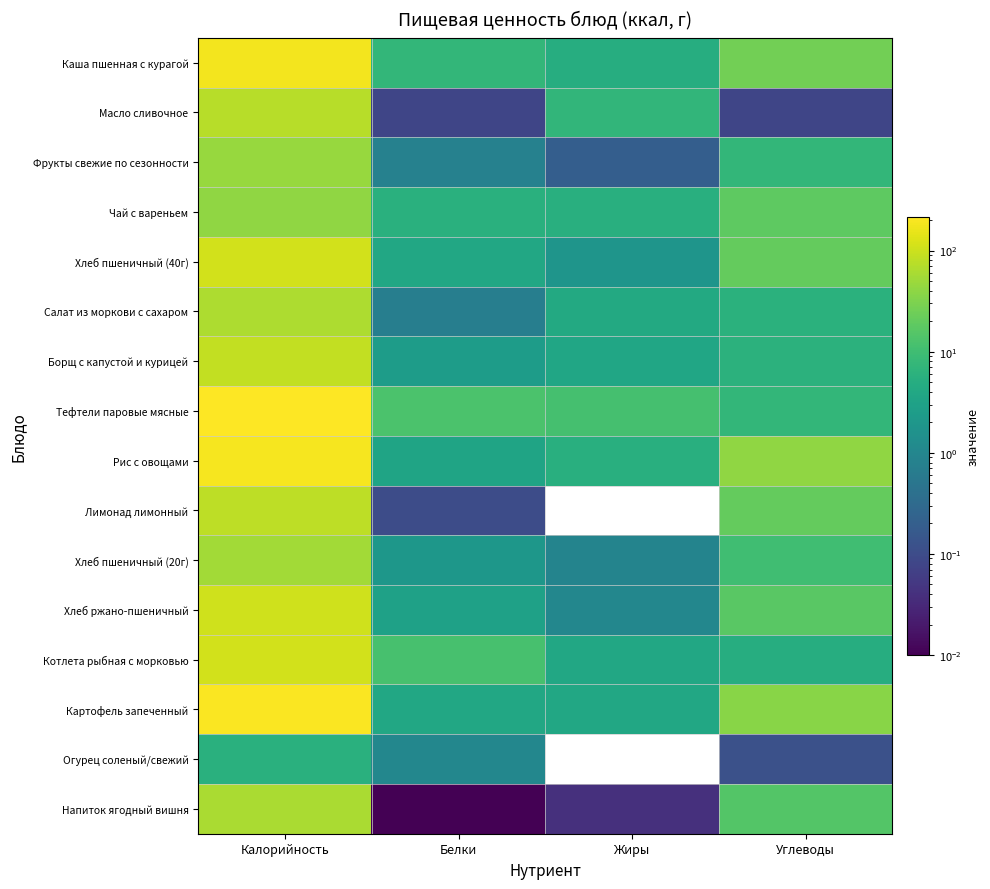

Reading left to right, what are all the values shown in this chart?

Каша пшенная с курагой: Калорийность=178.9	Белки=7.3	Жиры=5.1	Углеводы=26.4
Масло сливочное: Калорийность=74.9	Белки=0.1	Жиры=7.2	Углеводы=0.1
Фрукты свежие по сезонности: Калорийность=47.0	Белки=0.8	Жиры=0.2	Углеводы=7.5
Чай с вареньем: Калорийность=42.0	Белки=5.7	Жиры=5.5	Углеводы=18.0
Хлеб пшеничный (40г): Калорийность=109.6	Белки=4.0	Жиры=1.8	Углеводы=20.4
Салат из моркови с сахаром: Калорийность=62.7	Белки=0.7	Жиры=4.2	Углеводы=5.8
Борщ с капустой и курицей: Калорийность=87.0	Белки=2.5	Жиры=3.7	Углеводы=6.0
Тефтели паровые мясные: Калорийность=216.9	Белки=12.6	Жиры=11.6	Углеводы=7.5
Рис с овощами: Калорийность=192.0	Белки=3.4	Жиры=5.5	Углеводы=40.9
Лимонад лимонный: Калорийность=81.1	Белки=0.1	Жиры=0.0	Углеводы=20.2
Хлеб пшеничный (20г): Калорийность=54.8	Белки=2.0	Жиры=0.9	Углеводы=10.2
Хлеб ржано-пшеничный: Калорийность=103.6	Белки=3.0	Жиры=1.0	Углеводы=17.0
Котлета рыбная с морковью: Калорийность=107.7	Белки=12.0	Жиры=4.0	Углеводы=5.1
Картофель запеченный: Калорийность=205.0	Белки=4.0	Жиры=4.0	Углеводы=36.2
Огурец соленый/свежий: Калорийность=5.6	Белки=1.0	Жиры=0.0	Углеводы=0.1
Напиток ягодный вишня: Калорийность=60.9	Белки=0.0	Жиры=0.0	Углеводы=15.2